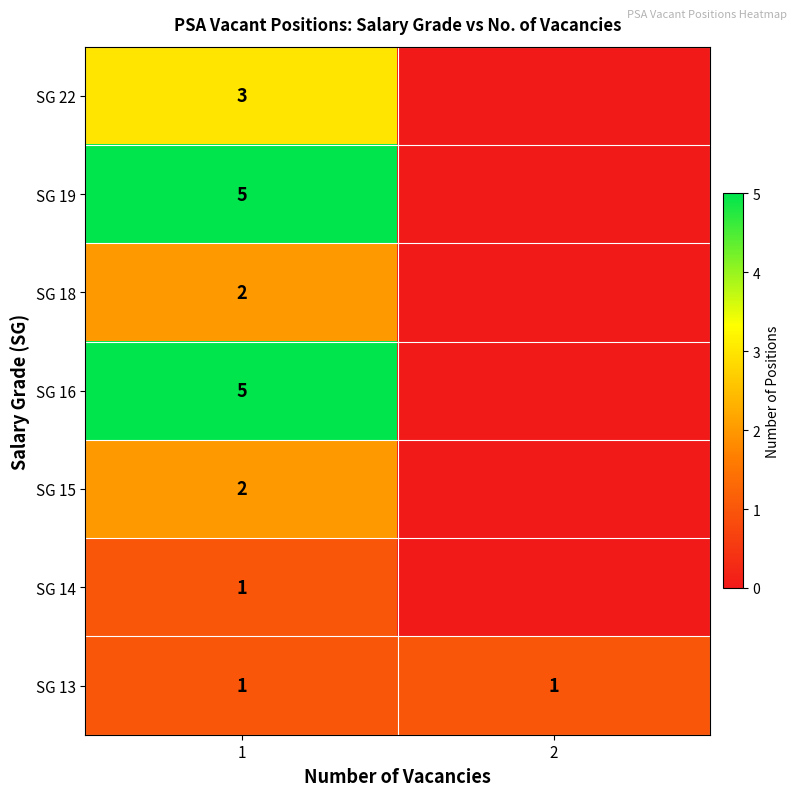

At which category is the sum across all series the highest?

1